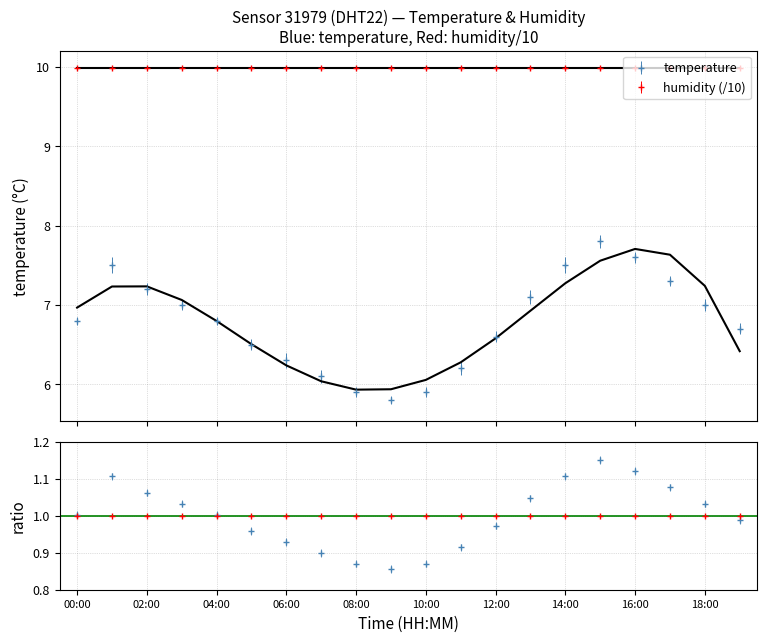

What is the smallest value displayed?

0.9